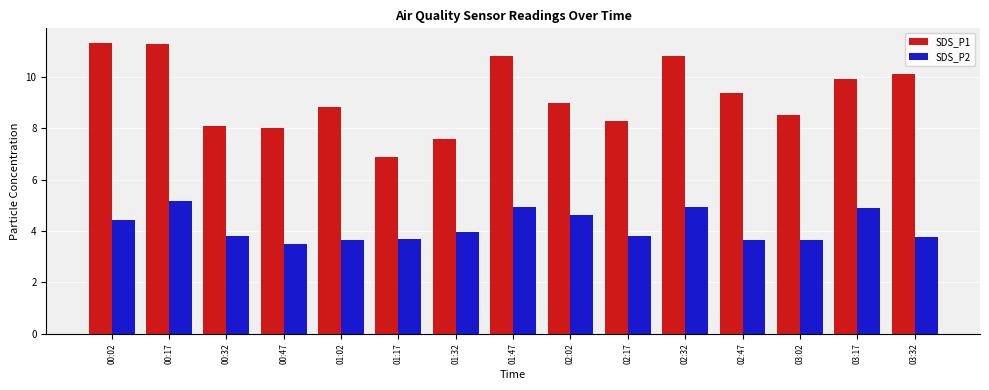

Does the chart contain stacked bars?

No